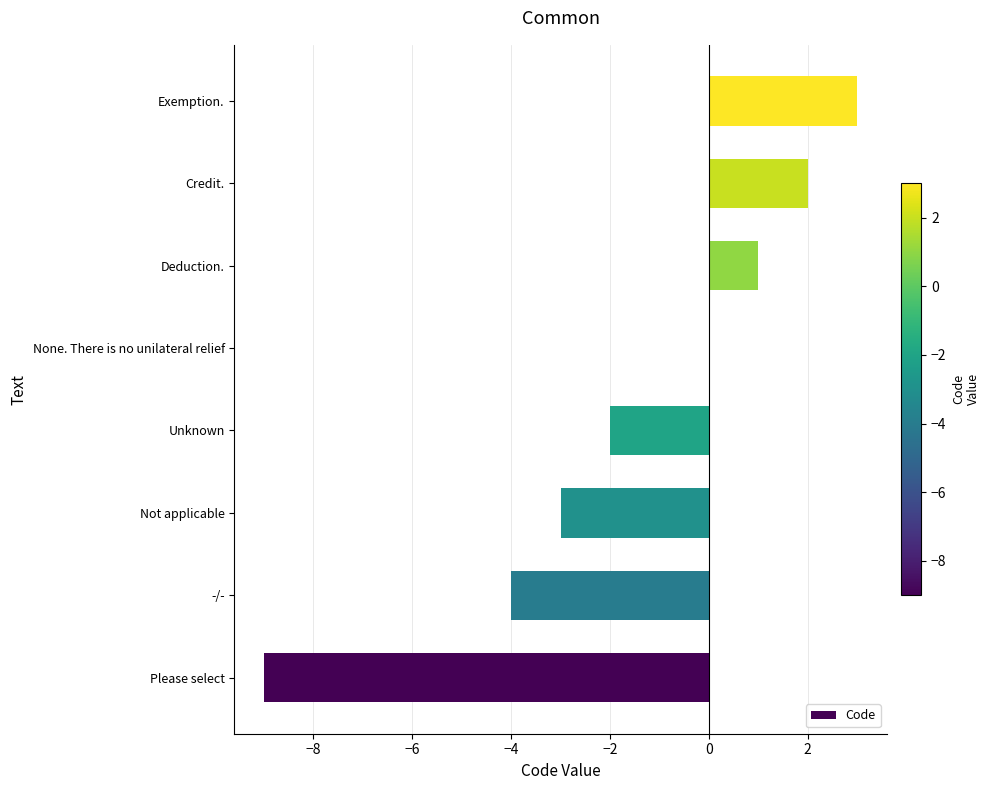

What is the greatest value displayed?

3